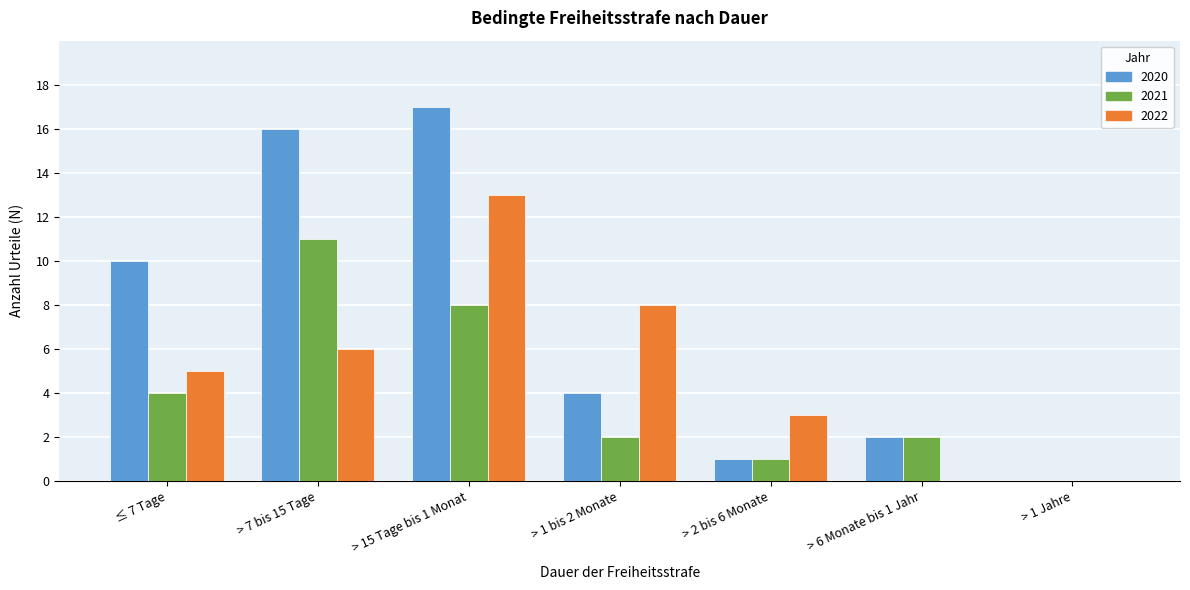

Reading left to right, transcribe all the data shown in this chart.

2020: ≤ 7 Tage=10	> 7 bis 15 Tage=16	> 15 Tage bis 1 Monat=17	> 1 bis 2 Monate=4	> 2 bis 6 Monate=1	> 6 Monate bis 1 Jahr=2	> 1 Jahre=0
2021: ≤ 7 Tage=4	> 7 bis 15 Tage=11	> 15 Tage bis 1 Monat=8	> 1 bis 2 Monate=2	> 2 bis 6 Monate=1	> 6 Monate bis 1 Jahr=2	> 1 Jahre=0
2022: ≤ 7 Tage=5	> 7 bis 15 Tage=6	> 15 Tage bis 1 Monat=13	> 1 bis 2 Monate=8	> 2 bis 6 Monate=3	> 6 Monate bis 1 Jahr=0	> 1 Jahre=0